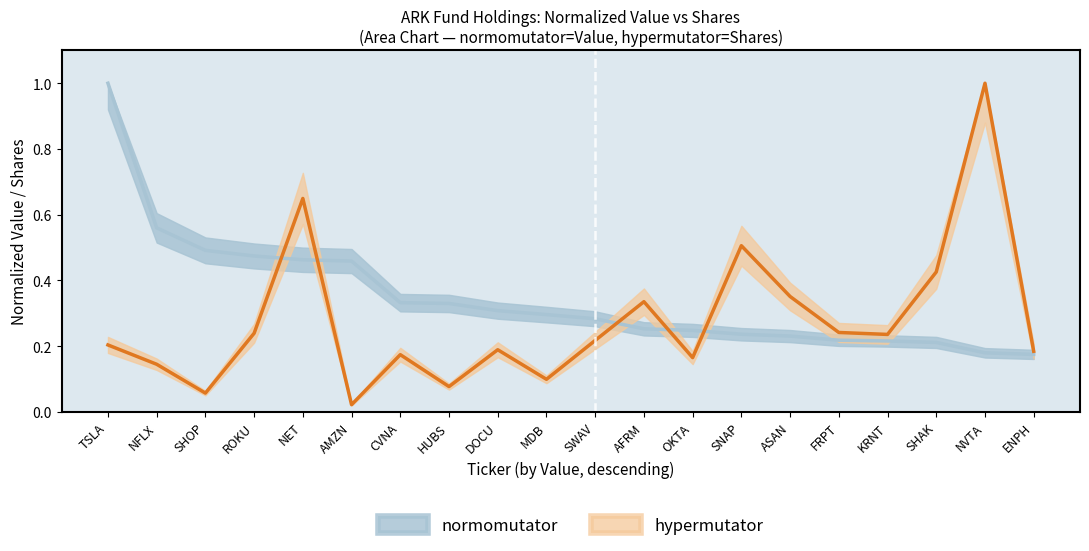

List the labels in order of Shares value, largest first.

NVTA, NET, SNAP, SHAK, ASAN, AFRM, FRPT, ROKU, KRNT, SWAV, TSLA, DOCU, ENPH, CVNA, OKTA, NFLX, MDB, HUBS, SHOP, AMZN